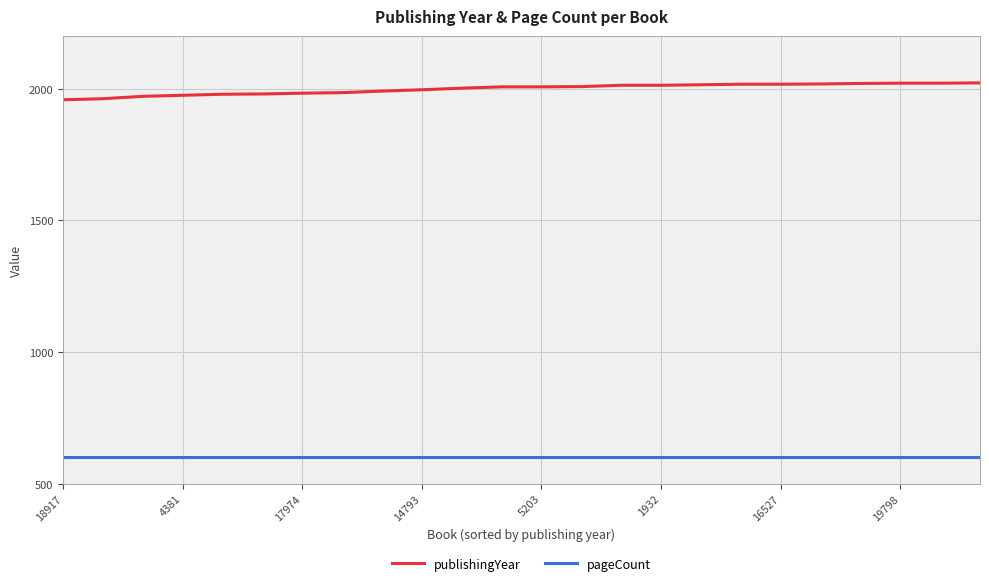

True or false: publishingYear and pageCount cross at least once.

False